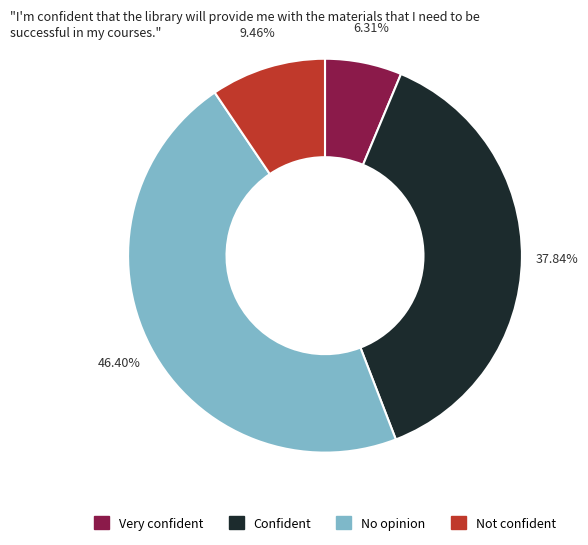

Is there a majority slice in this chart?

No